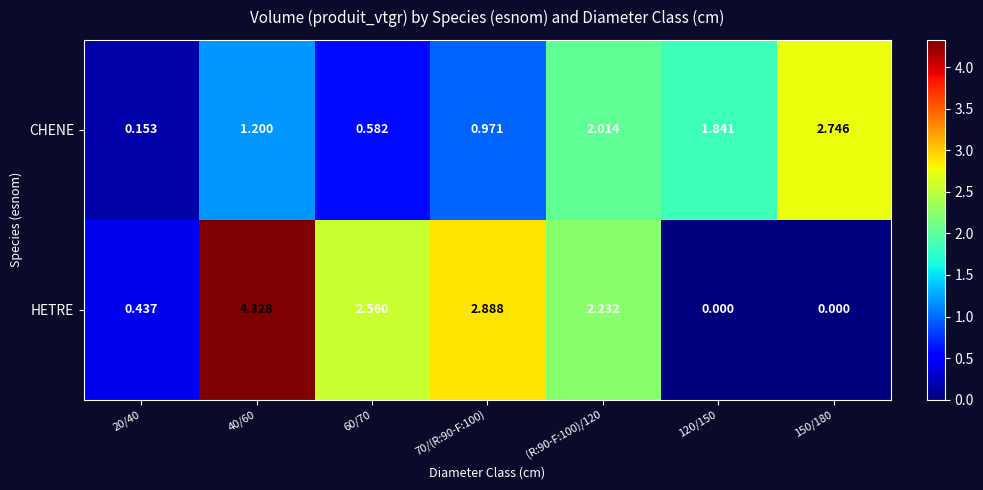

Which series has the widest spread of values?

HETRE